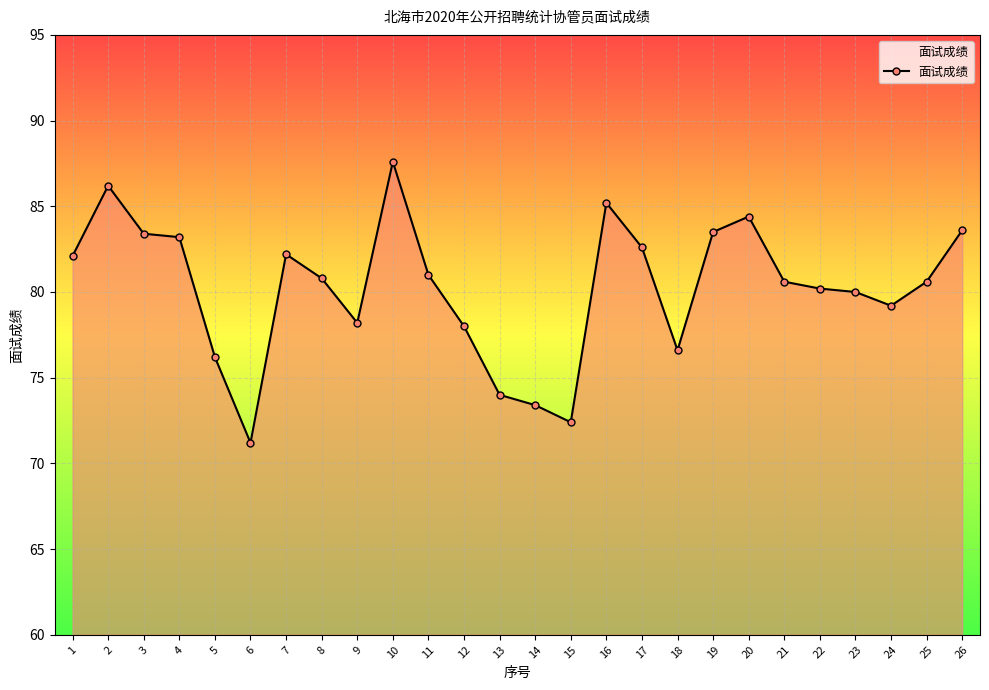

Where is the first local maximum?

2